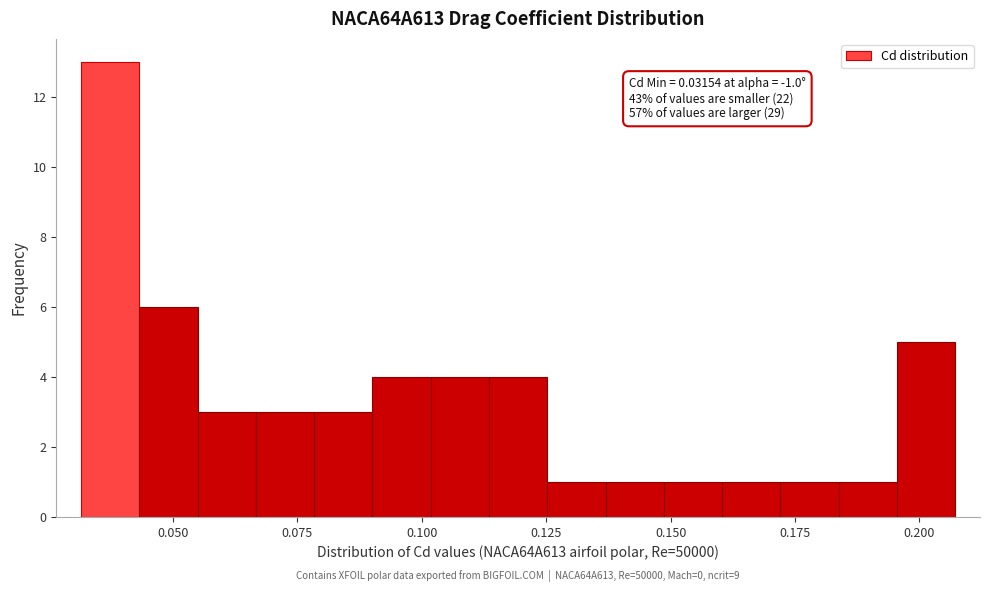

Read against the x-axis, roughly where is the centre of the tallest bar?

0.035